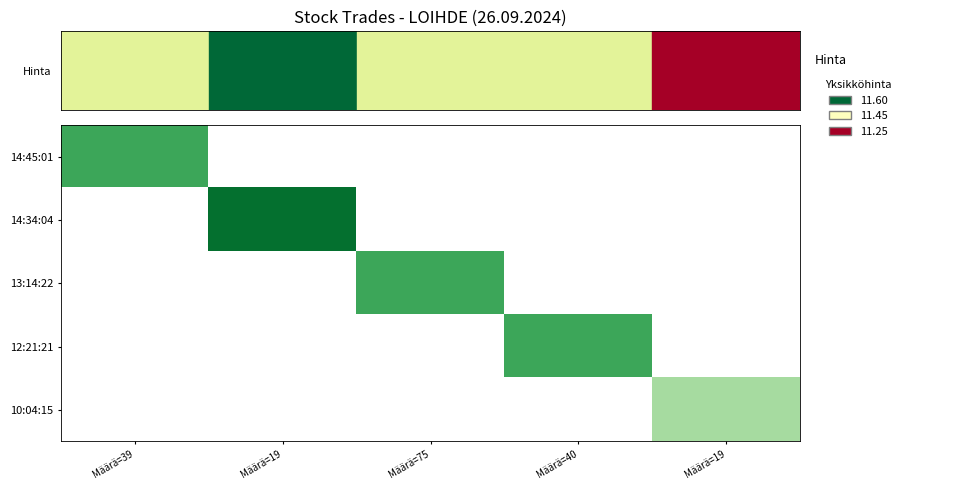

Rank the series by their maximum value, from lowest to highest.

10:04:15, 14:45:01, 13:14:22, 12:21:21, 14:34:04